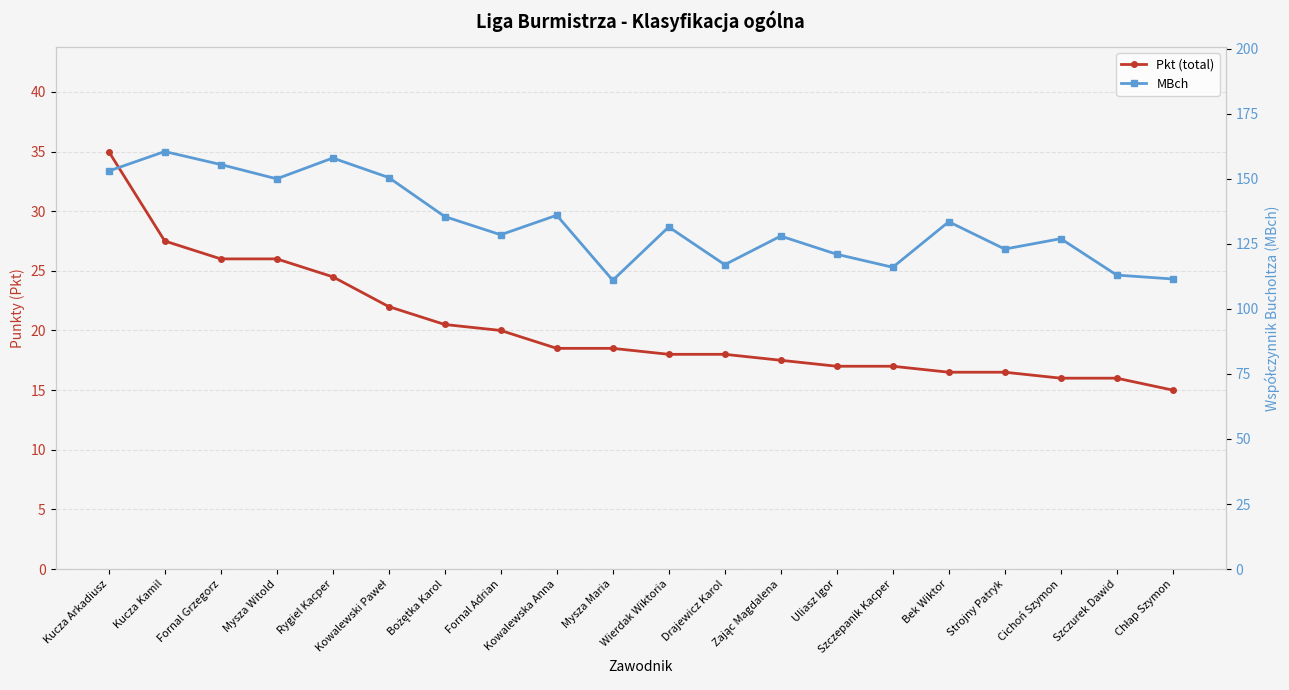

Which series has the largest total across all categories?

MBch